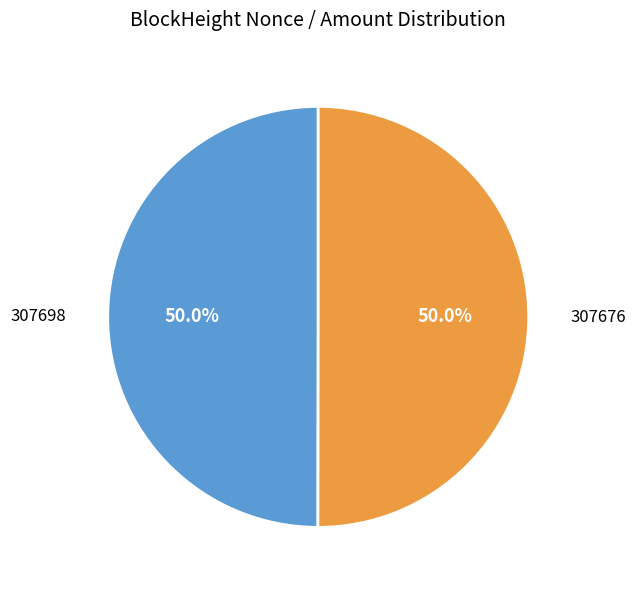

Which slice is the smallest?

307698